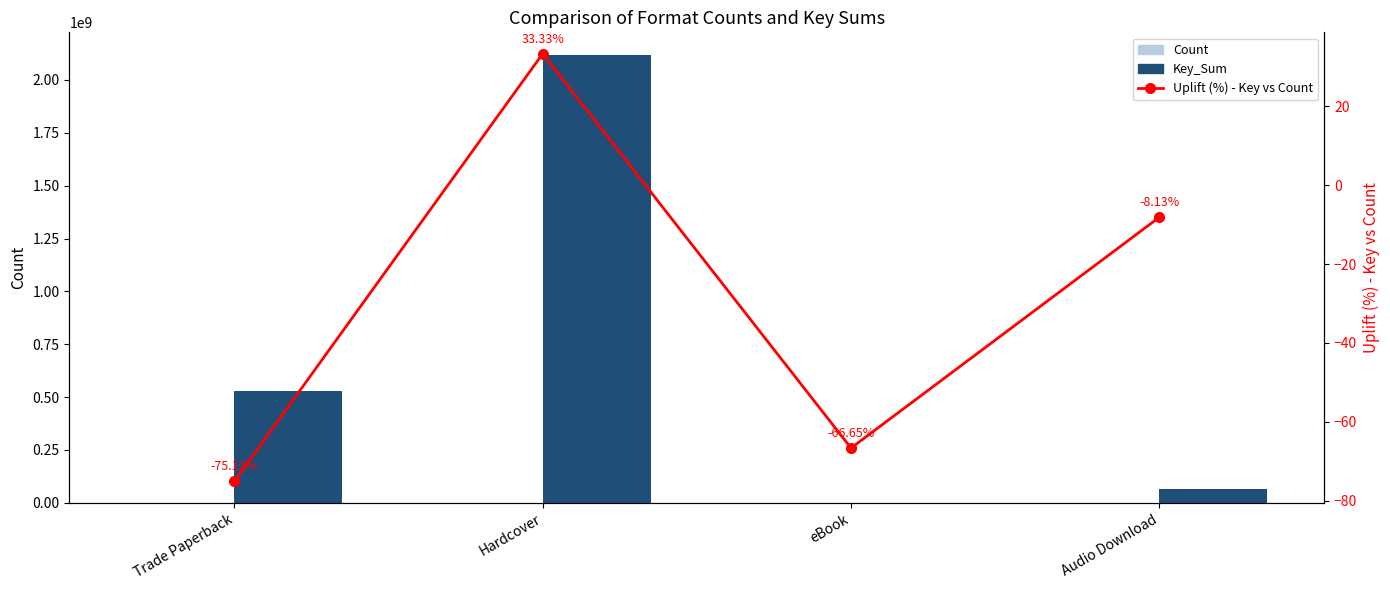

What is the sum of all Uplift (%) - Key vs Count values?

-116.6